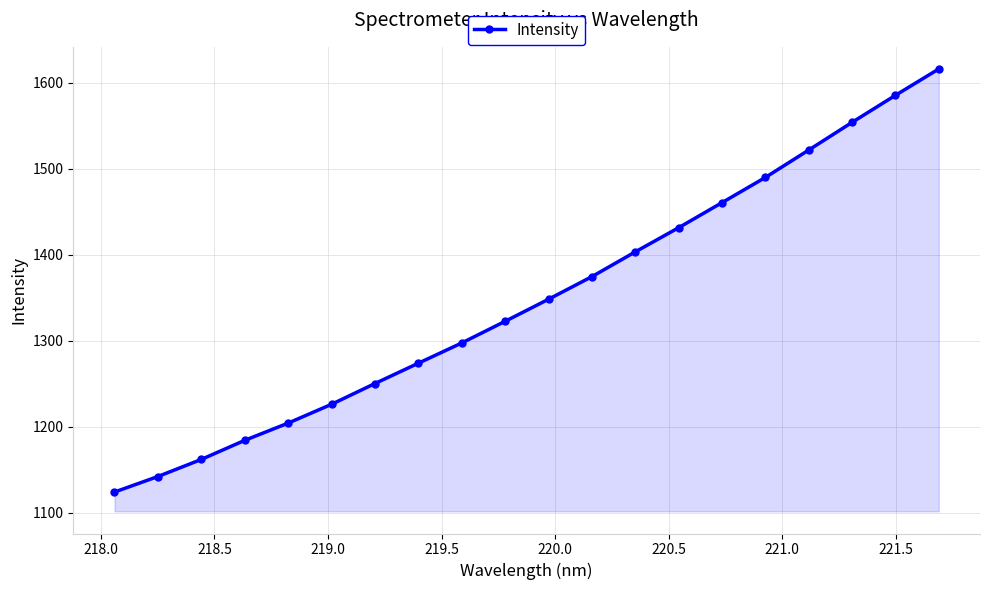

What is the smallest value displayed?

1124.1